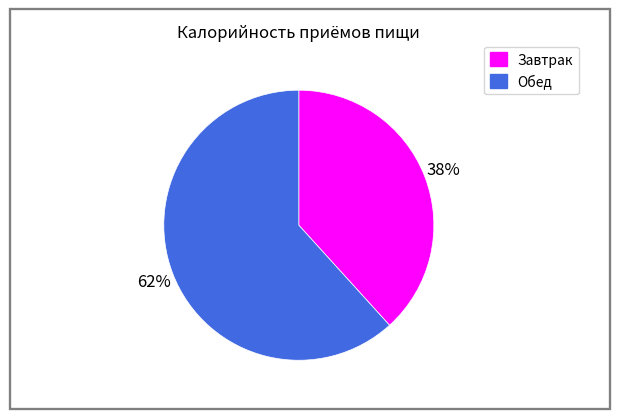

To the nearest percent, what is the combined percentage of Завтрак and Обед?

100%